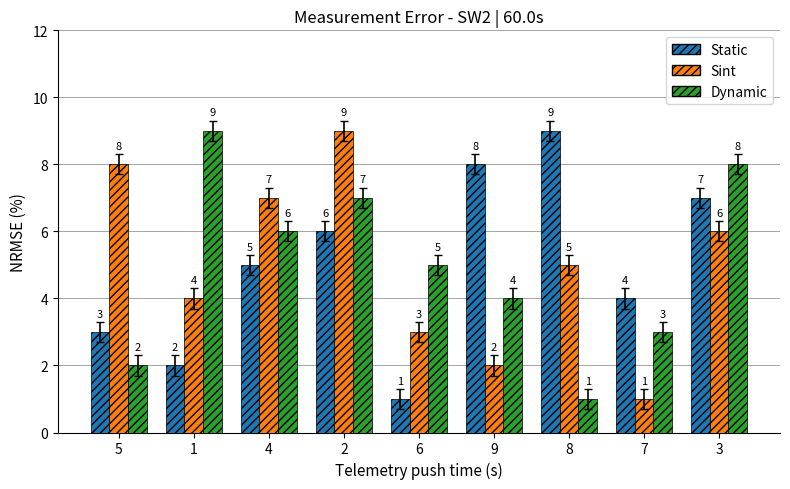

Count the Static values in the range 3 to 7.

5